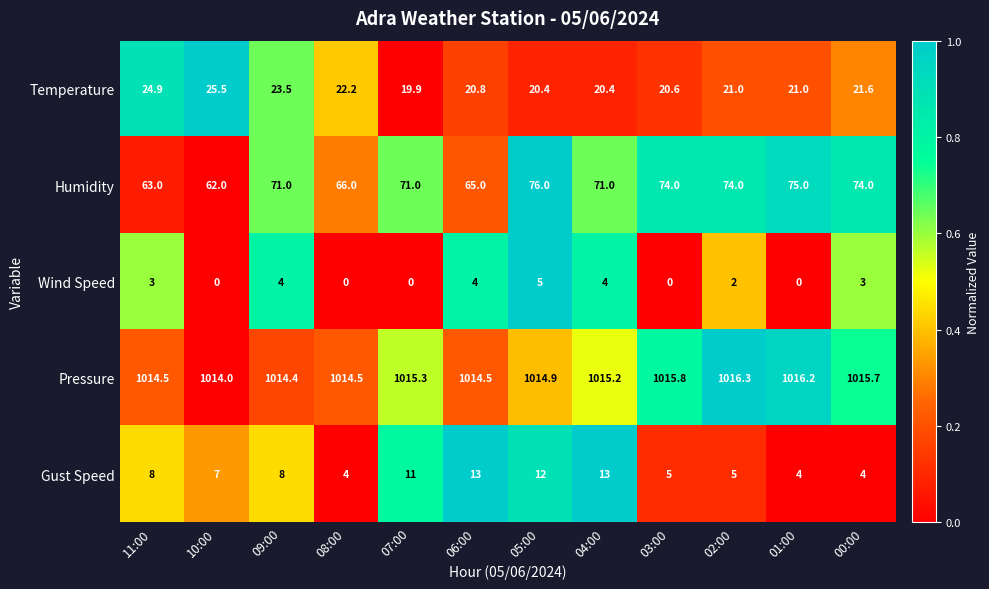

Which series has the largest total across all categories?

Pressure